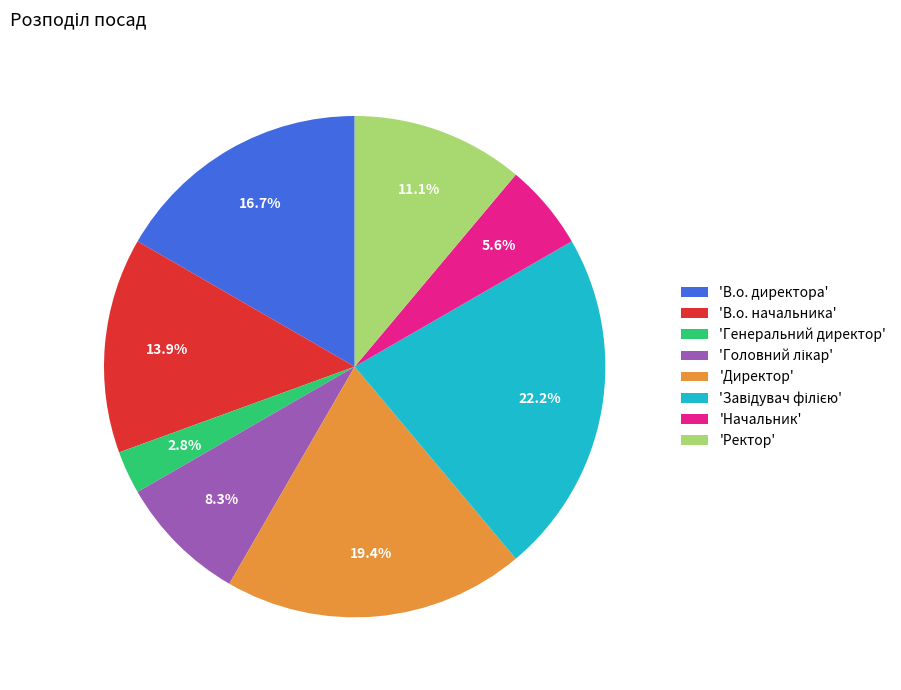

Do 'Директор' and 'Генеральний директор' together represent more than half of the pie?

No